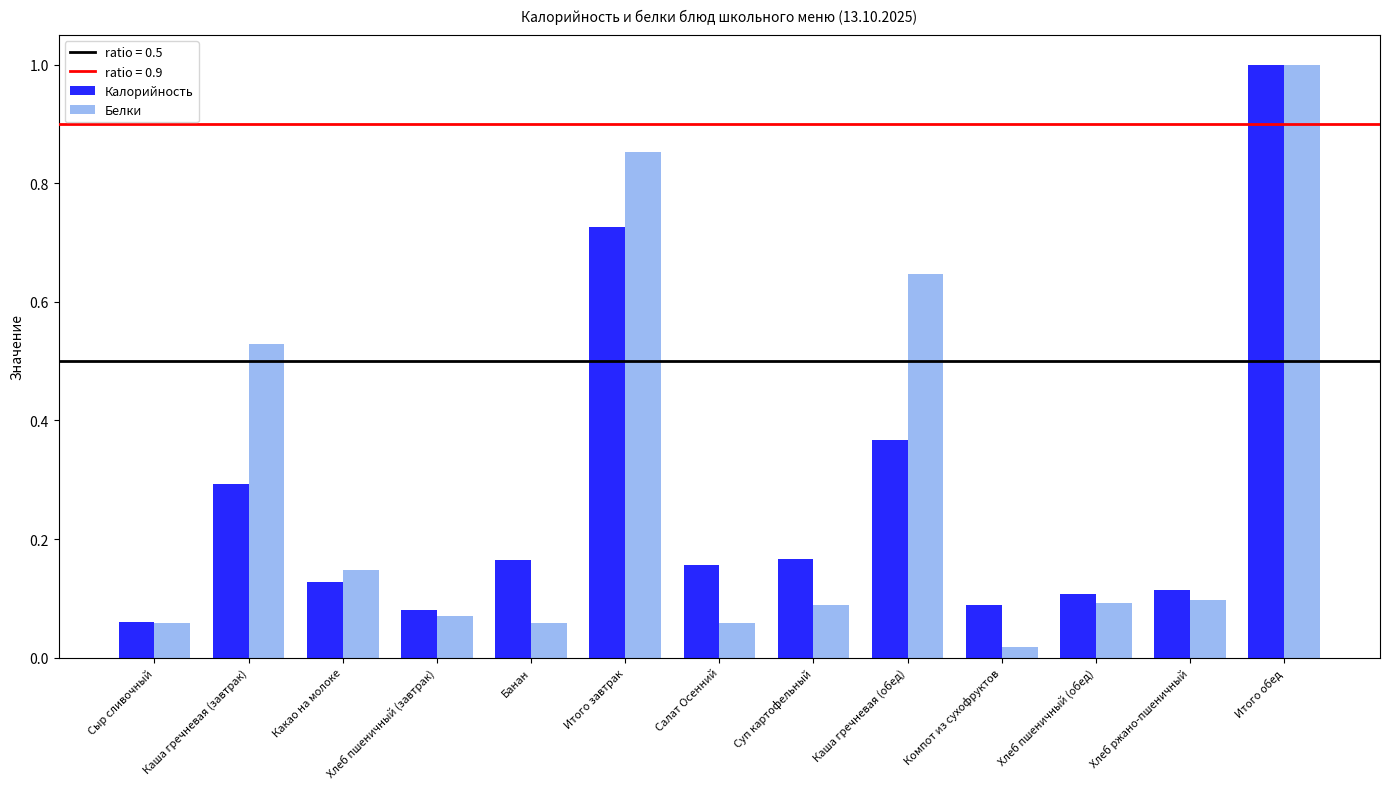

At which category is the sum across all series the highest?

Итого обед